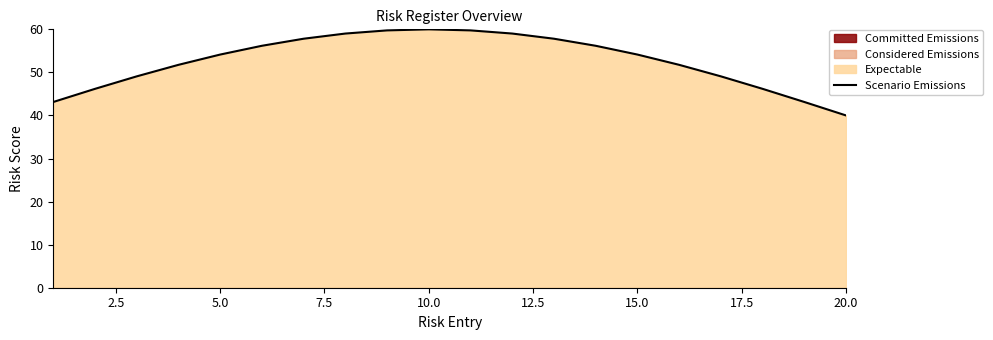

Is it true that Scenario Emissions equals 33.7 at 5.0?

False